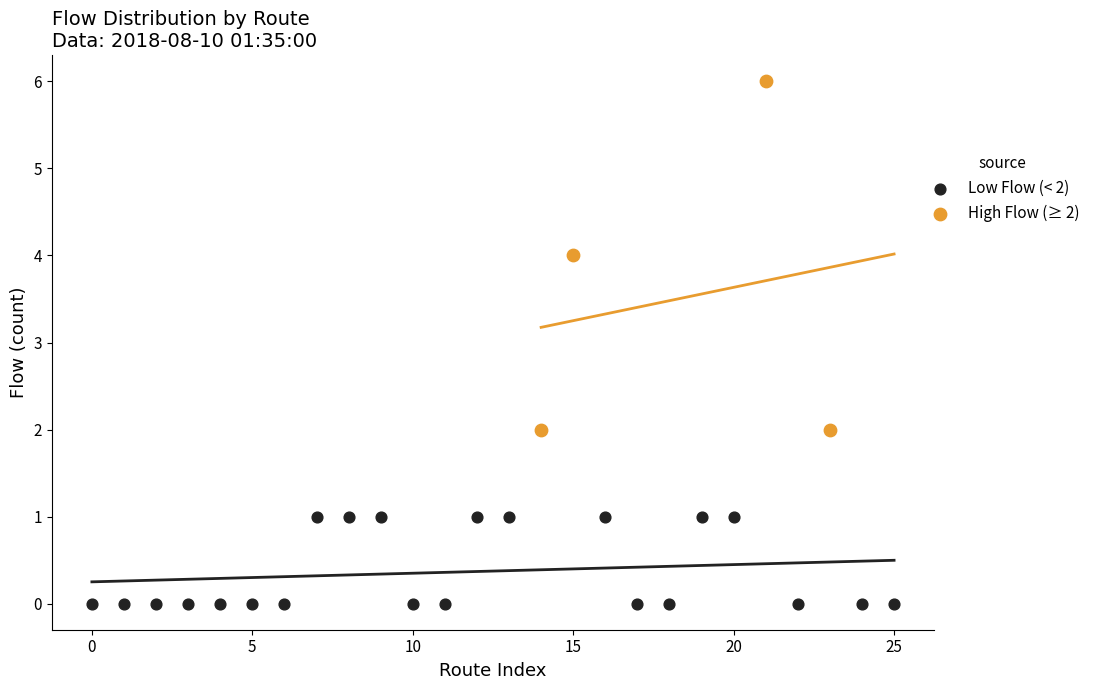

Which series has the largest Y range (max minus min)?

High Flow (≥ 2)